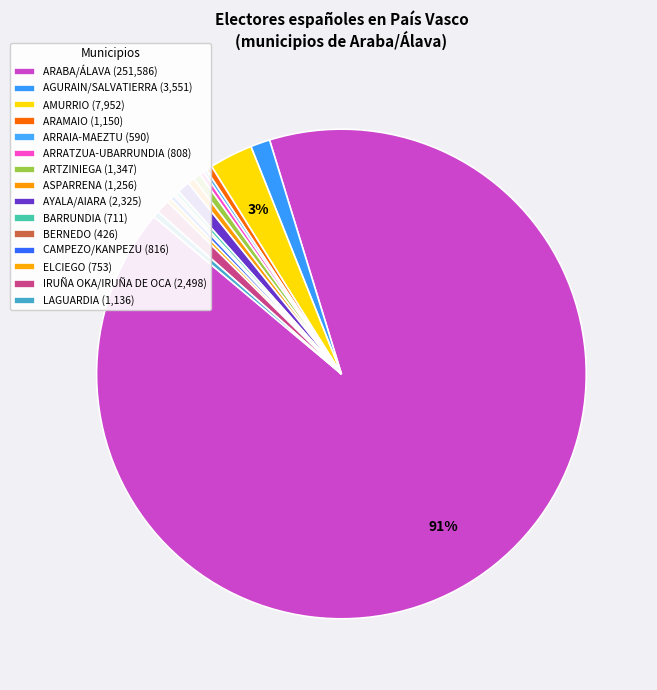

How many segments does this pie chart have?

15